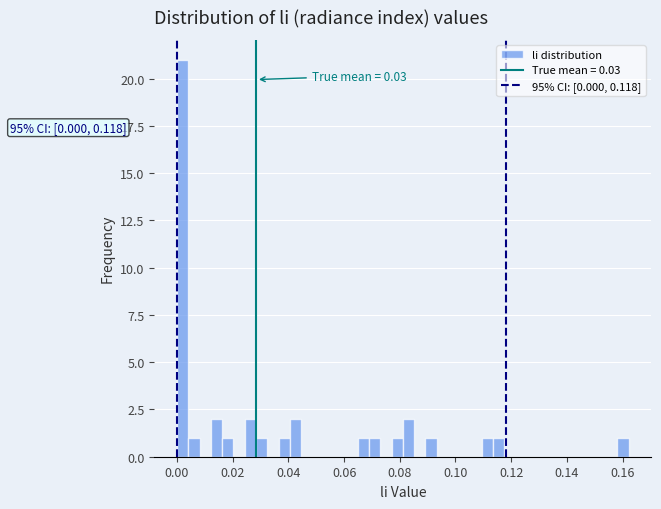

Read against the x-axis, roughly where is the centre of the tallest bar?

0.002